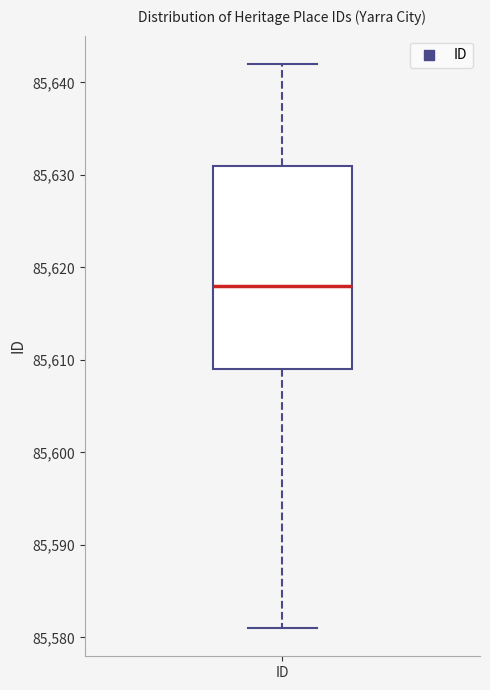

Transcribe this box plot: give where the median line is, the range the box spans, and where the two whiskers end, as read against the y-axis. The values are not printed on the chart, so give them approximately, as read against the axis.

median 85618, box 85609 to 85631, whiskers 85581 to 85642